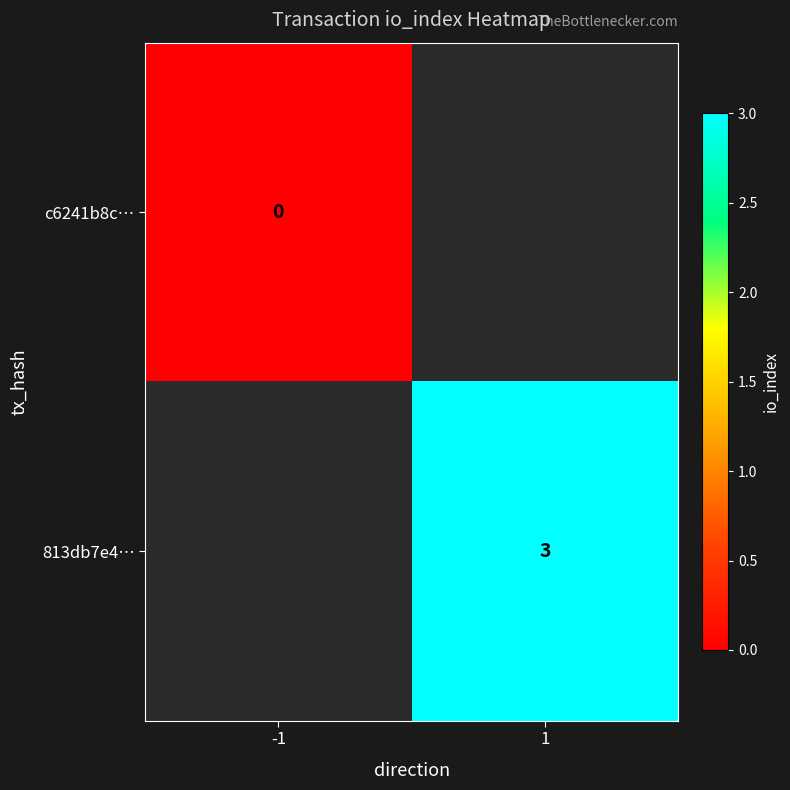

The value of 813db7e4… at 1 is 3. True or false?

True